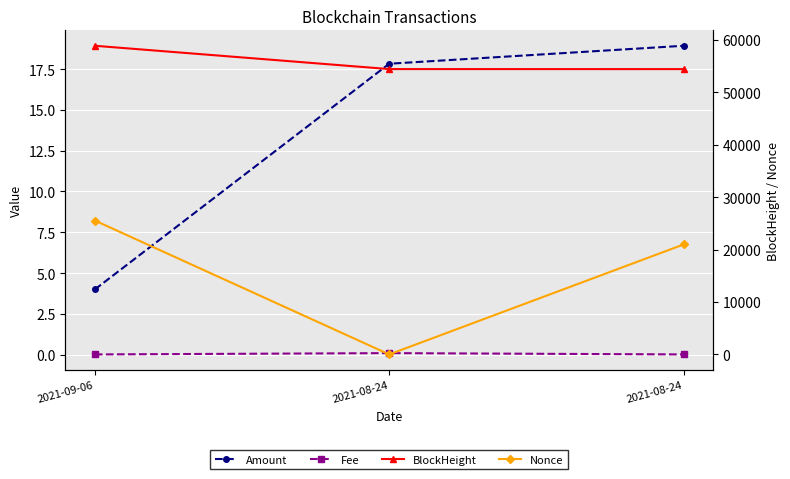

What is the greatest value displayed?

58845.0